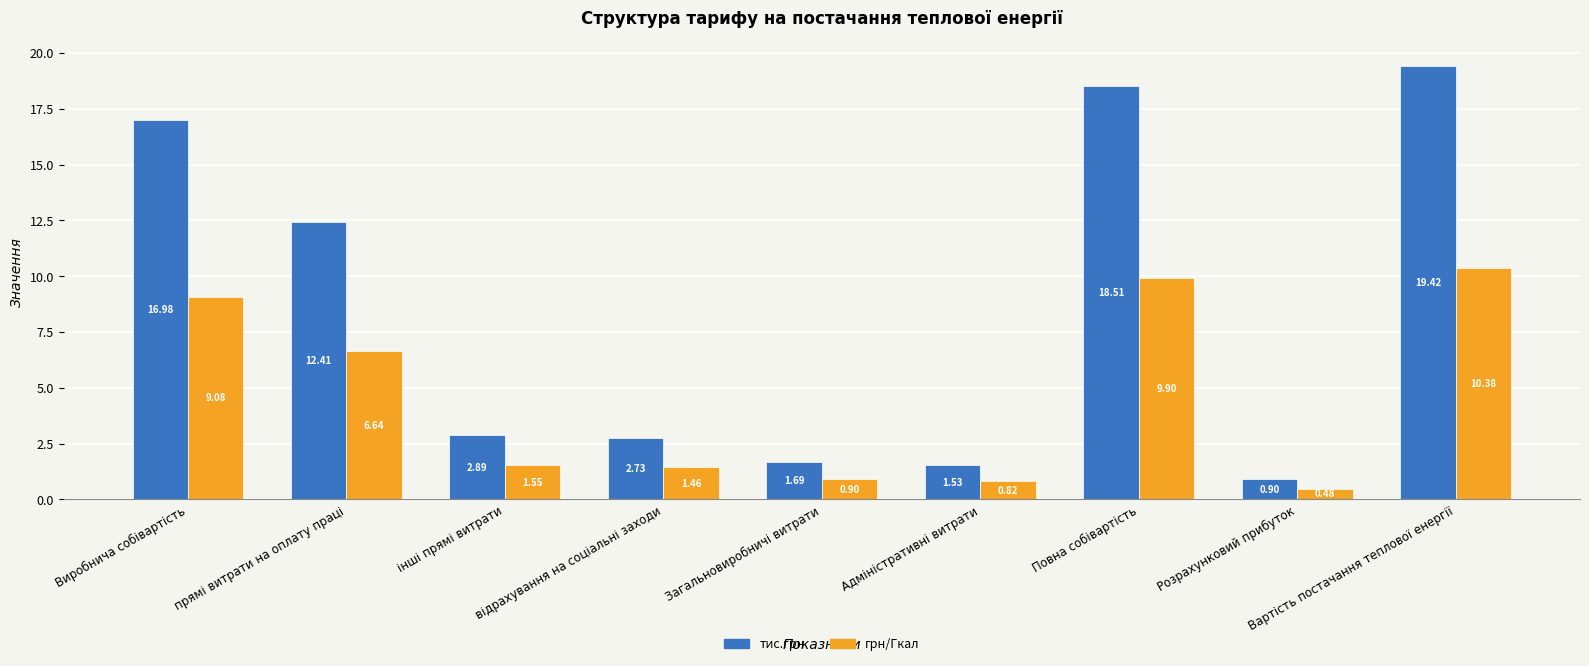

Where does the грн/Гкал series first go above 1?

Виробнича собівартість